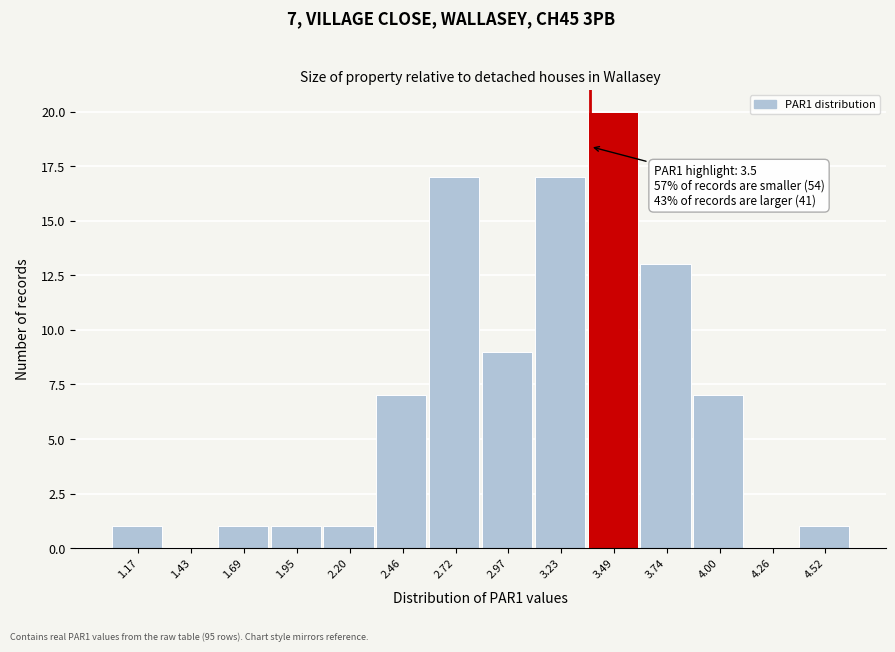

Reading left to right, what are all the values shown in this chart?

1.17=1	1.43=0	1.69=1	1.95=1	2.20=1	2.46=7	2.72=17	2.97=9	3.23=17	3.49=20	3.74=13	4.00=7	4.26=0	4.52=1